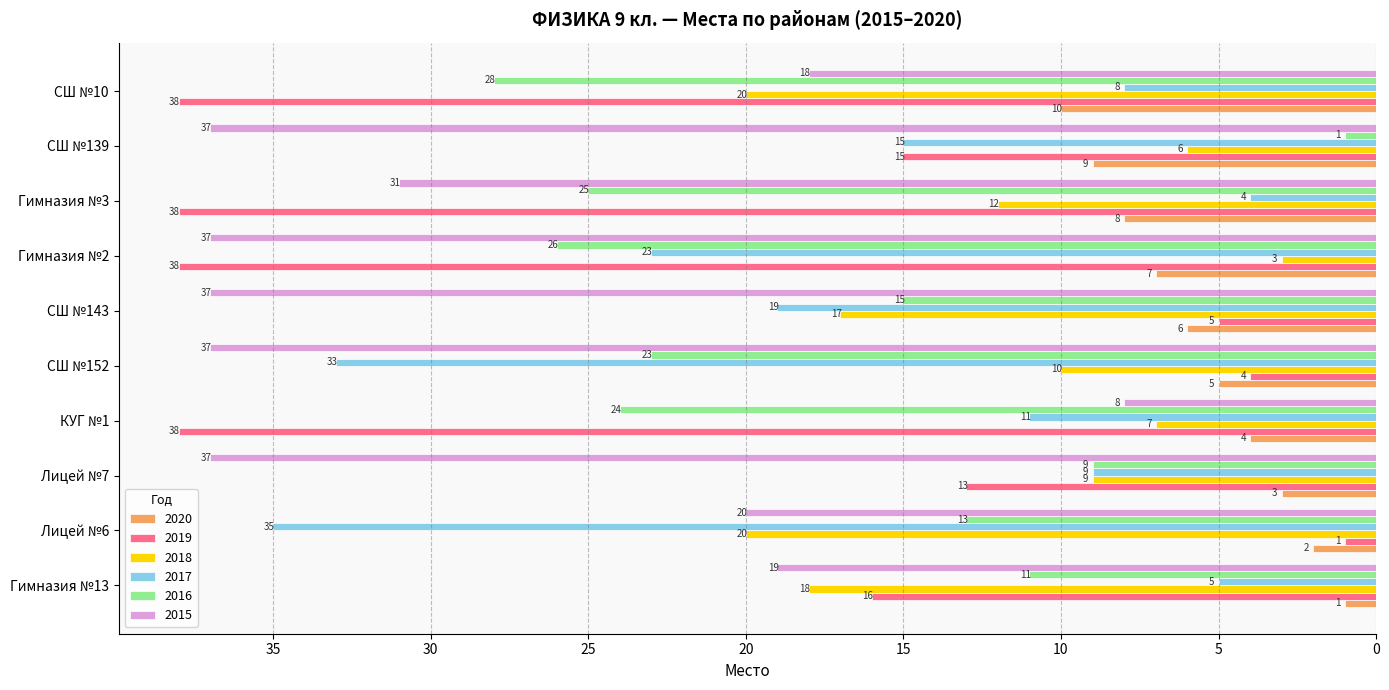

What is the spread (max minus min) of values at Лицей №6?

34